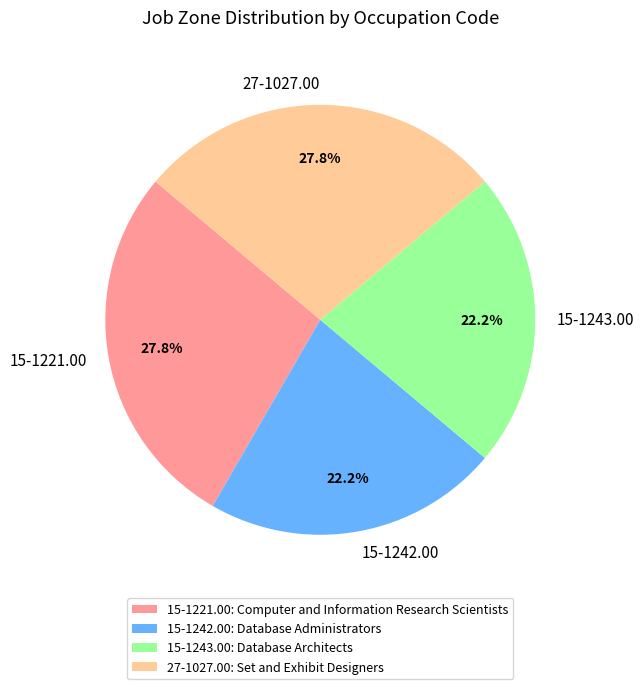

What is the total percentage of 15-1243.00 and 27-1027.00?

50.0%